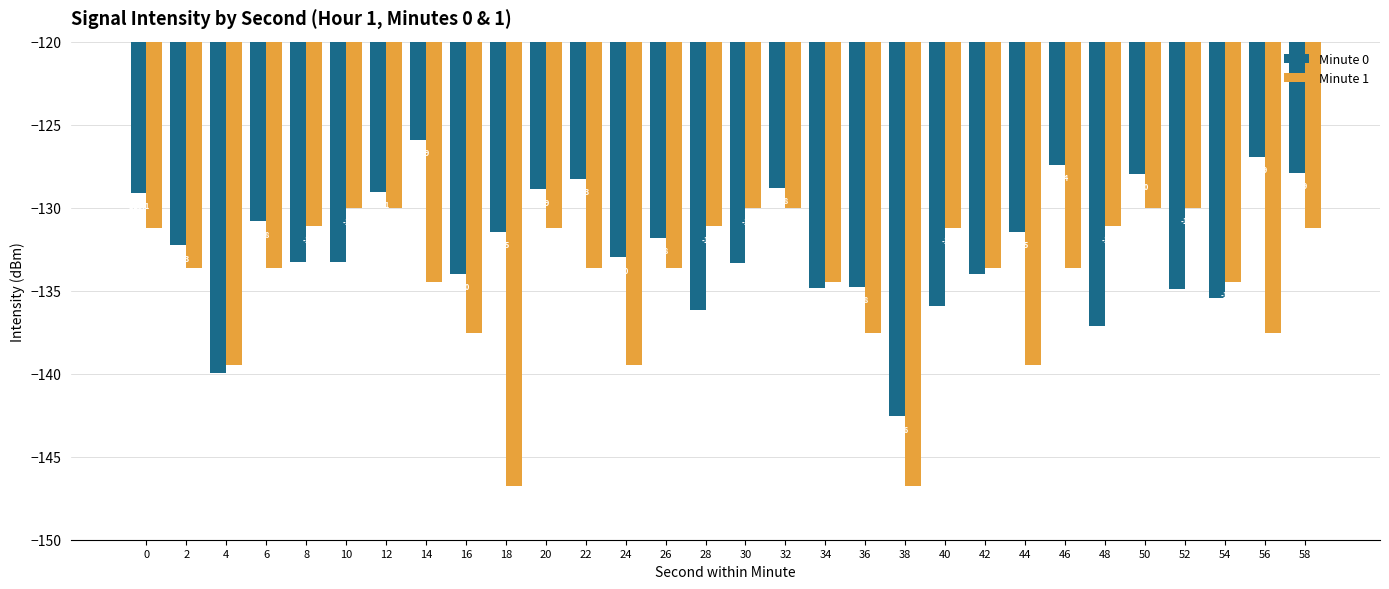

How many values in the Minute 0 series are below -132?

16